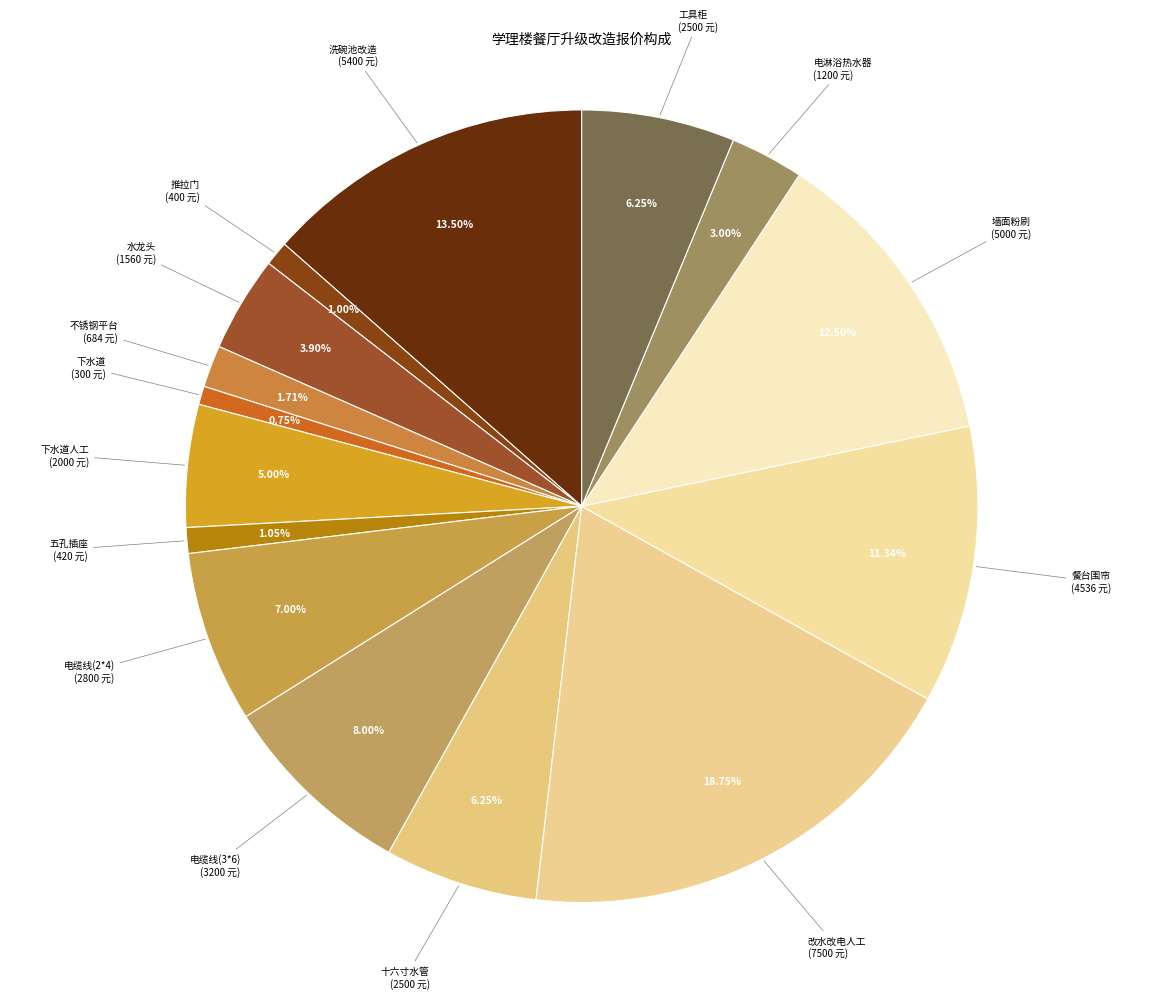

Count the number of slices in the pie.

15